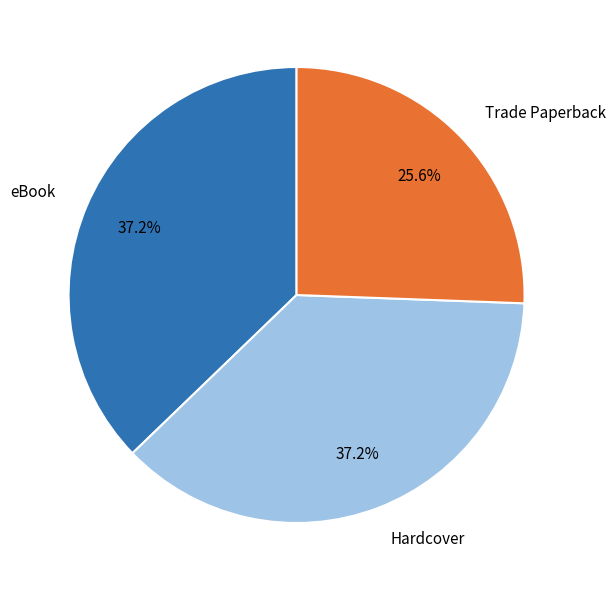

To the nearest percent, what is the average slice percentage?

33%